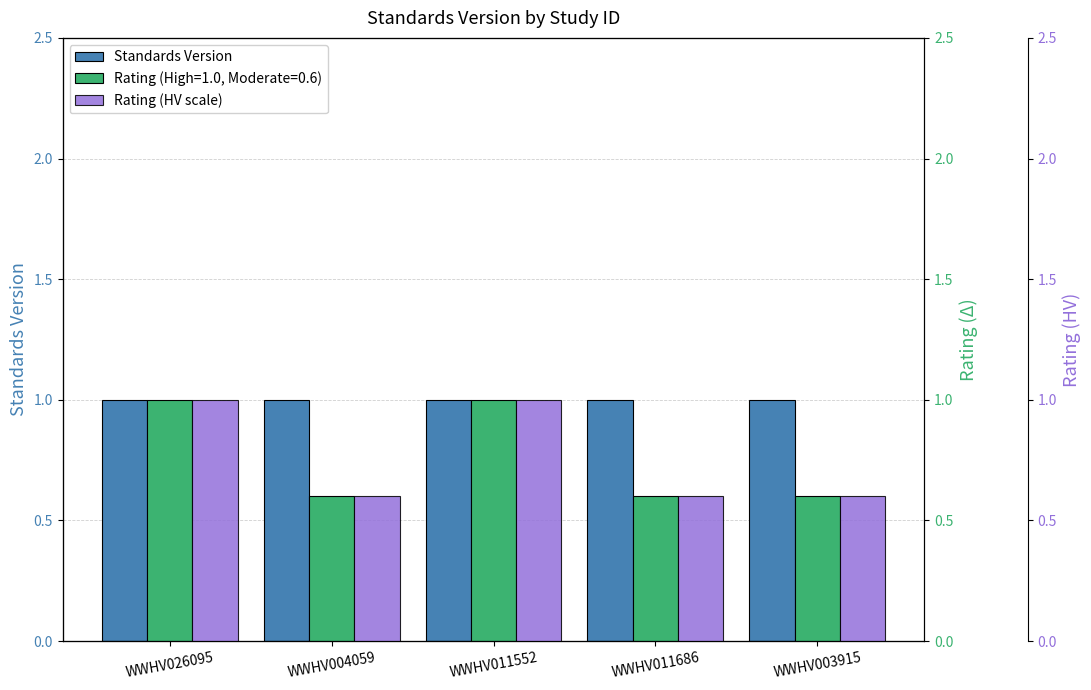

Count the number of categories in the chart.

5